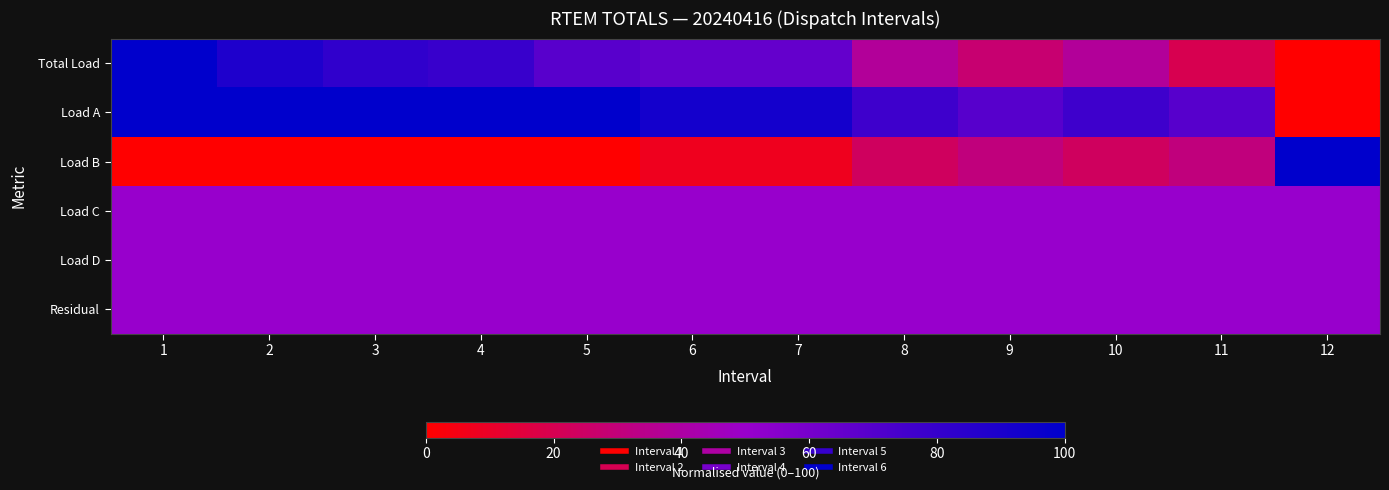

What is the difference between the highest and lowest values at 7?

84.6